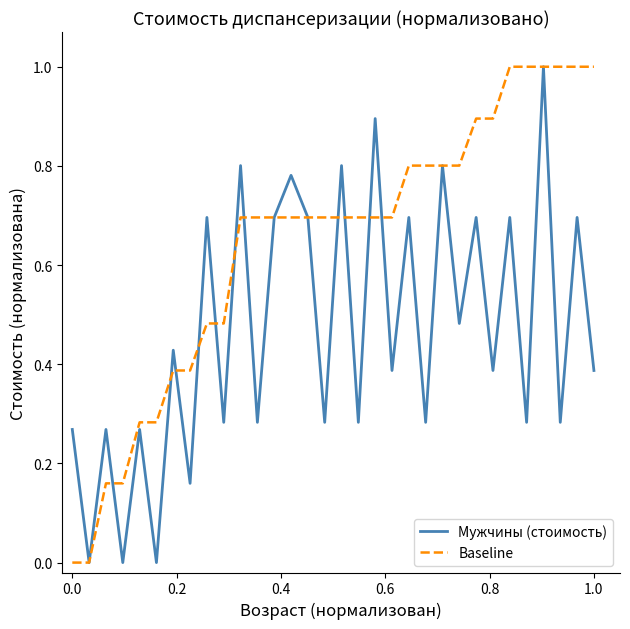

Which series has the largest total across all categories?

Baseline